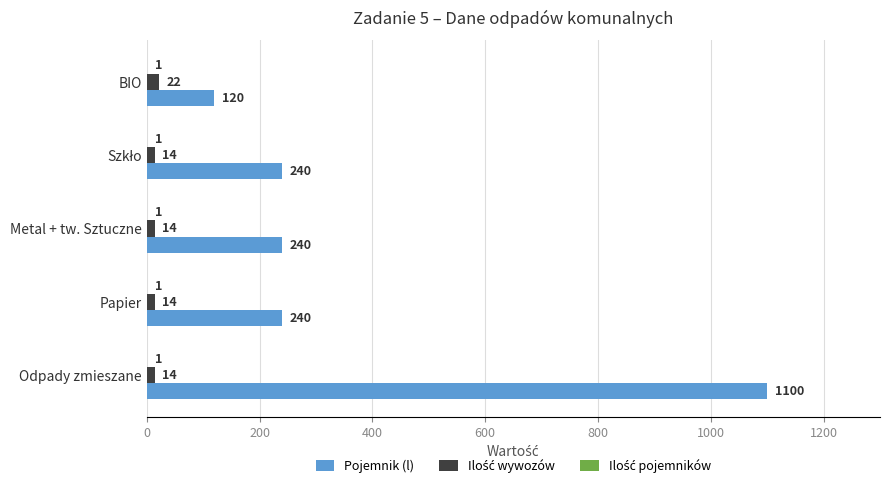

Is it true that Pojemnik (l) equals 746 at Odpady zmieszane?

False